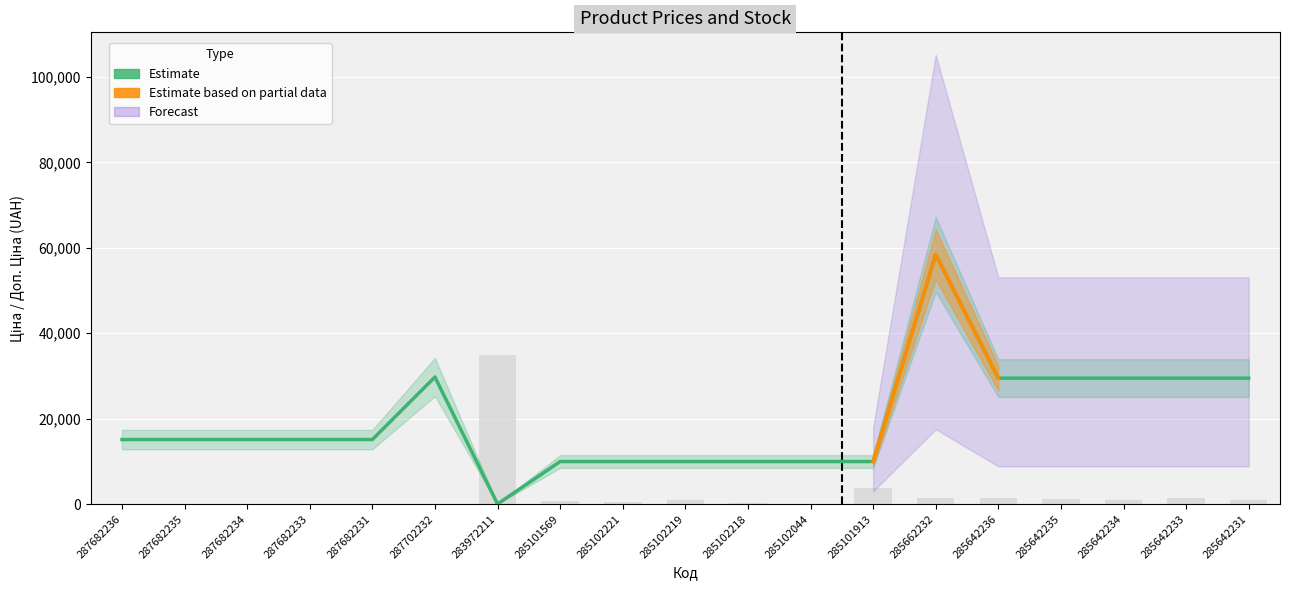

Reading left to right, extract all data points from this chart.

Ціна: 287682236=15120.0	287682235=15120.0	287682234=15120.0	287682233=15120.0	287682231=15120.0	287702232=29747.2	283972211=32.0	285101569=9975.0	285102221=9975.0	285102219=9975.0	285102218=9975.0	285102044=9975.0	285101913=9975.0	285662232=58426.5	285642236=29491.5	285642235=29491.5	285642234=29491.5	285642233=29491.5	285642231=29491.5
Залишок: 287682236=0.0	287682235=0.0	287682234=0.0	287682233=0.0	287682231=0.0	287702232=0.0	283972211=34958.8	285101569=679.8	285102221=485.5	285102219=874.0	285102218=291.3	285102044=97.1	285101913=3787.2	285662232=1359.5	285642236=1553.7	285642235=1262.4	285642234=971.1	285642233=1359.5	285642231=1068.2